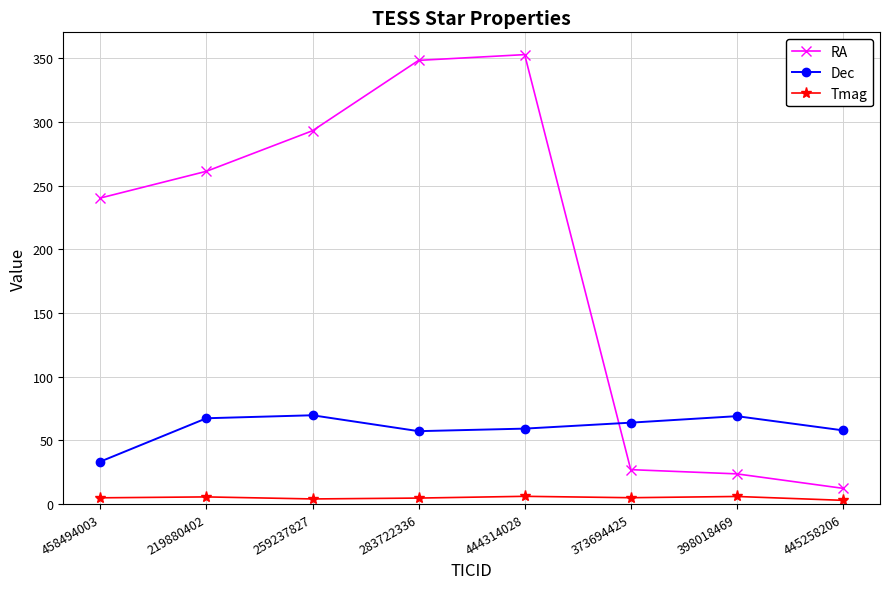

Rank the series by their average value, from lowest to highest.

Tmag, Dec, RA